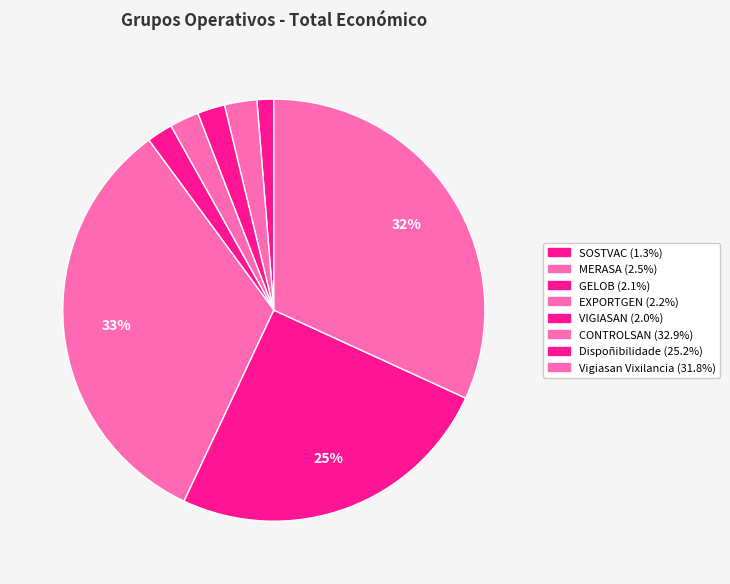

To the nearest percent, what portion does EXPORTGEN represent?

2%